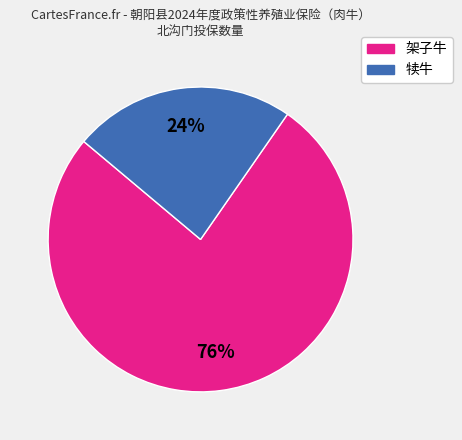

Does any single category account for the majority?

Yes